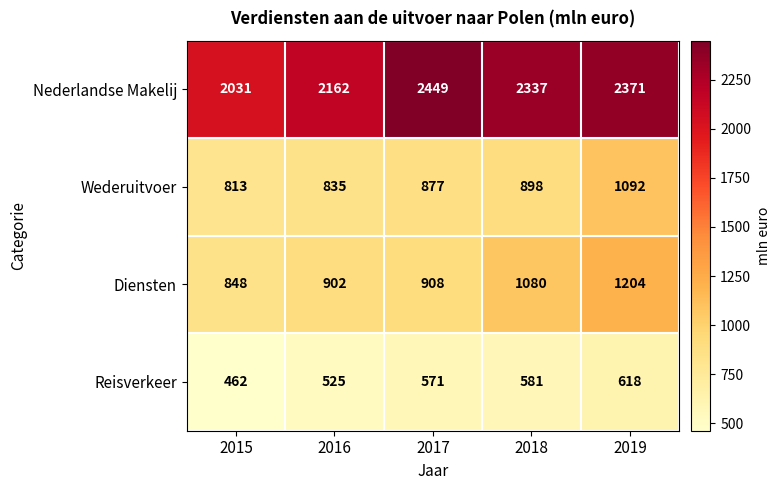

True or false: Reisverkeer has a value of 157 at 2018.

False